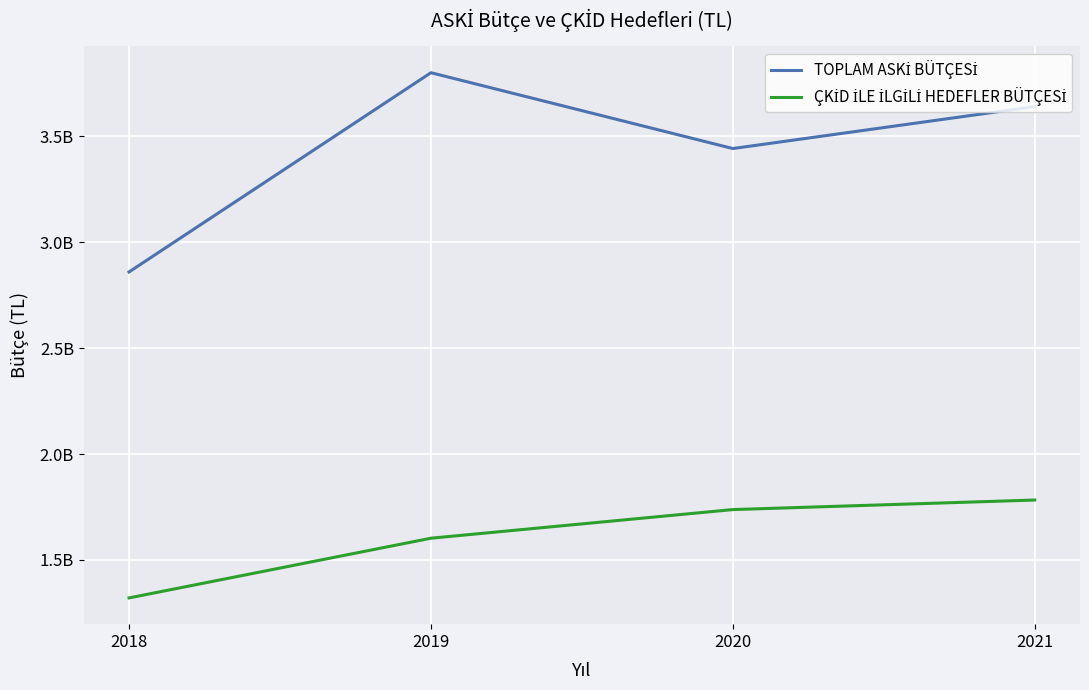

What is the value of the TOPLAM ASKİ BÜTÇESİ point at the 4th from the left?

3640000000